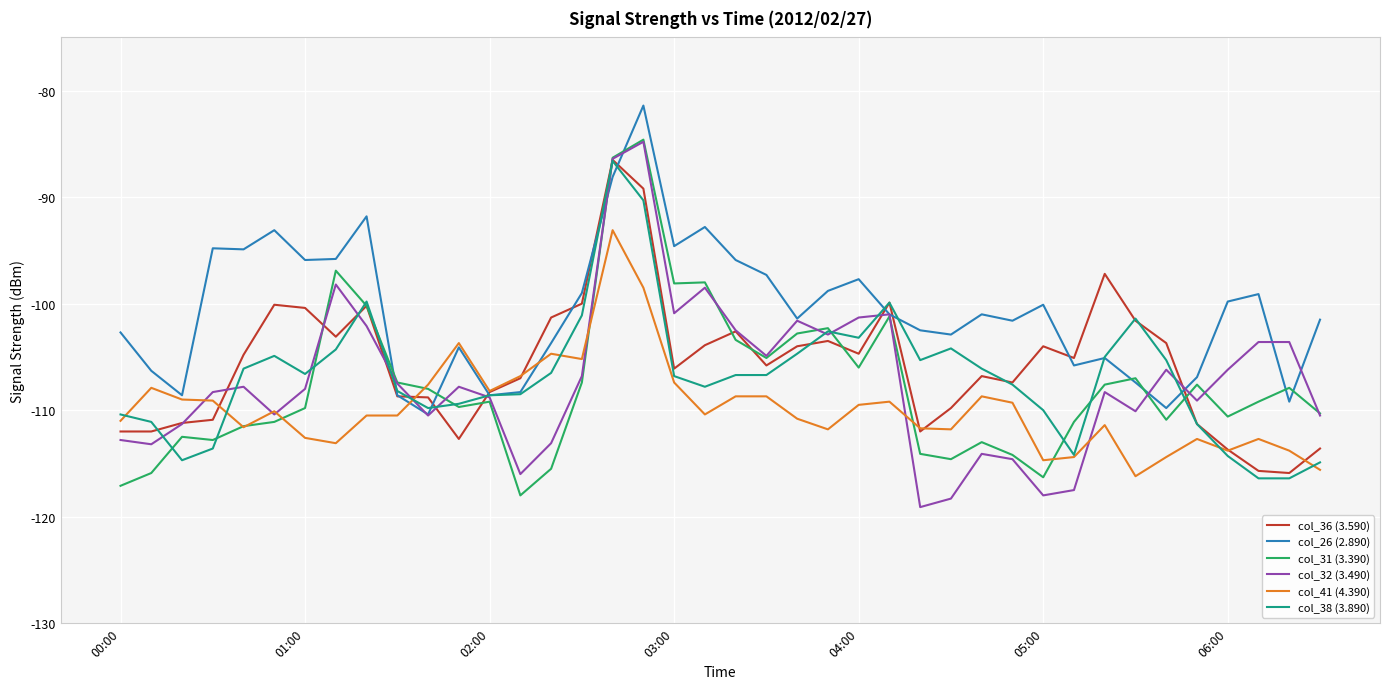

Which series has the largest total across all categories?

col_26 (2.890)